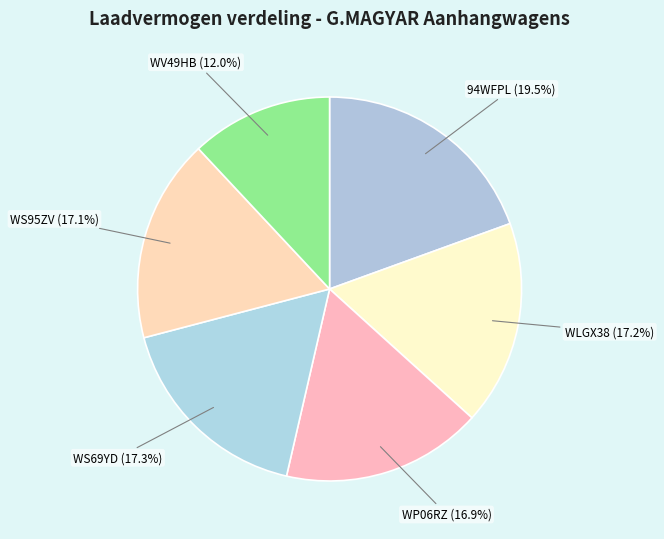

Is there a majority slice in this chart?

No